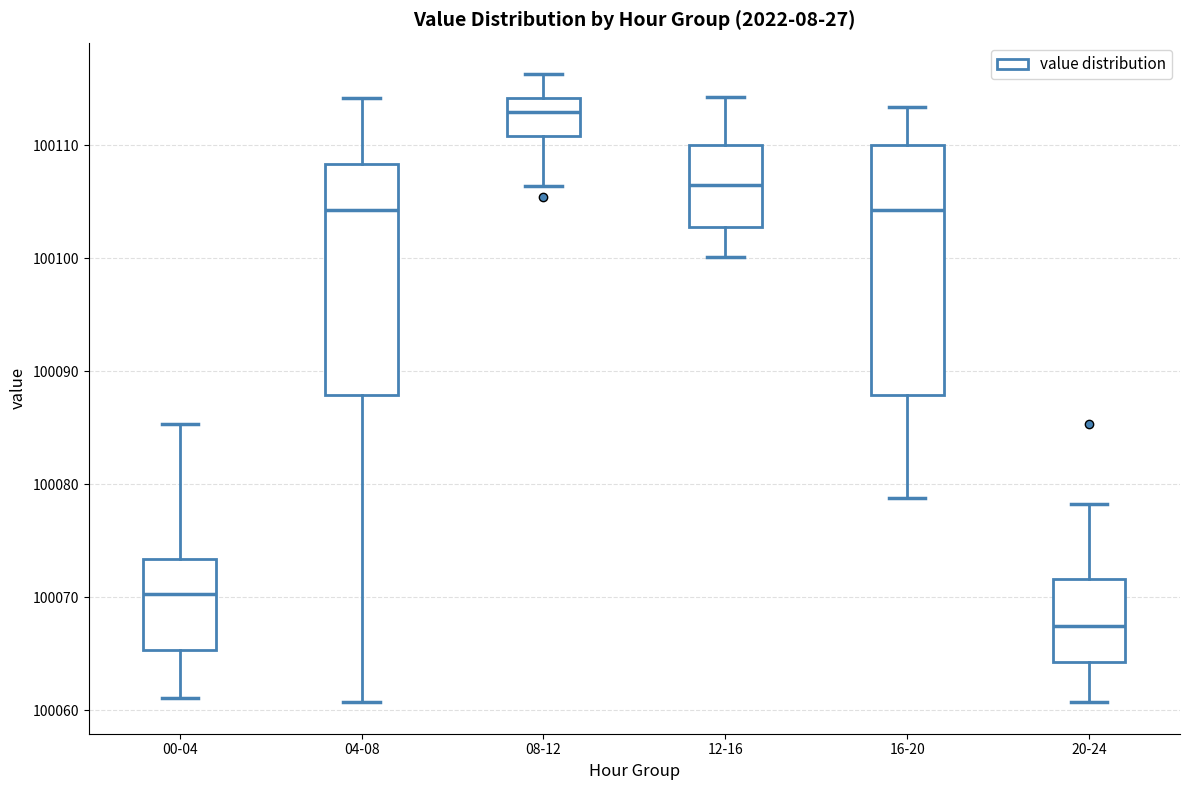

Where does the lower whisker of the box for 00-04 end on the y-axis? The values are not printed on the chart, so give them approximately, as read against the axis.

100061